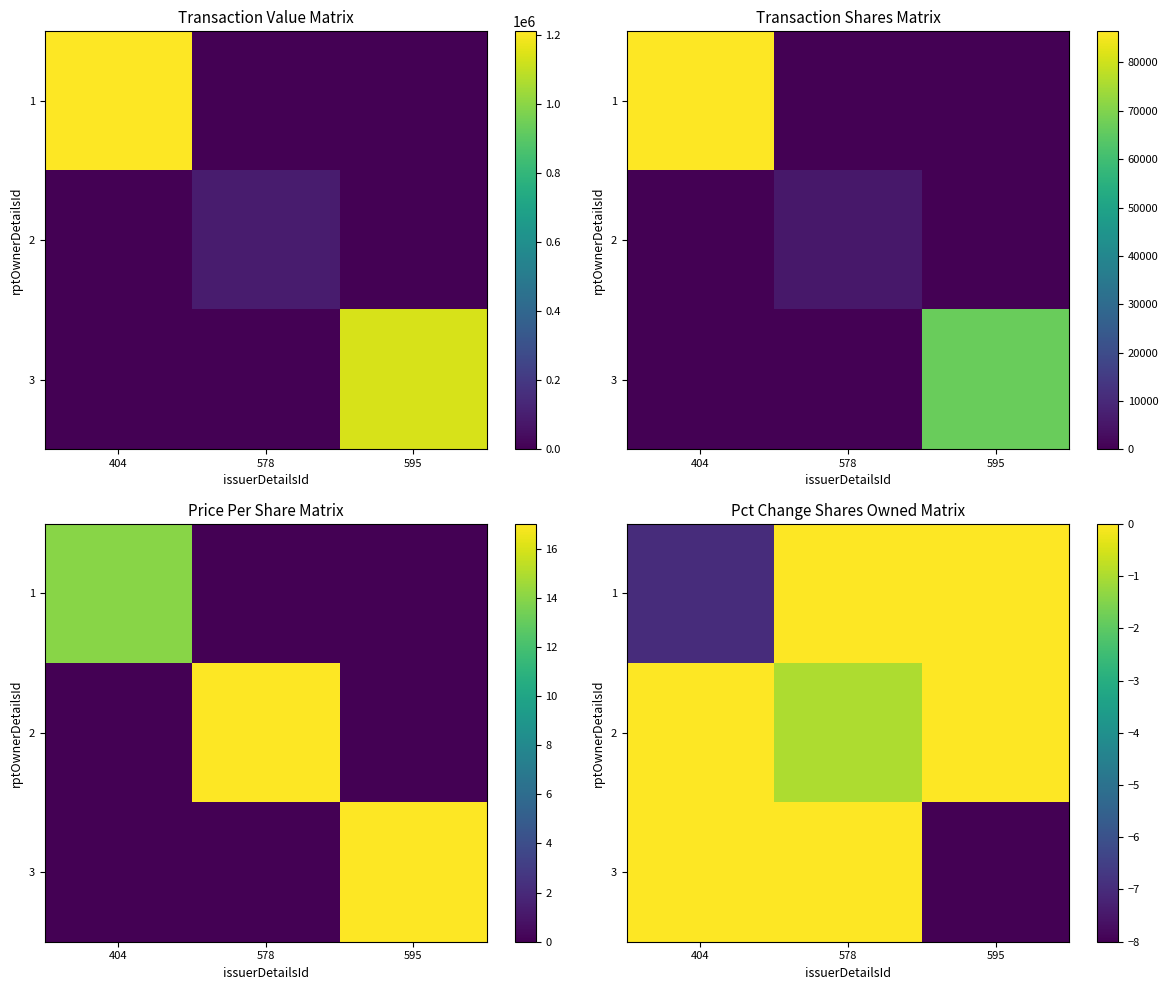

True or false: 1 has a value of -7 at 404.

True